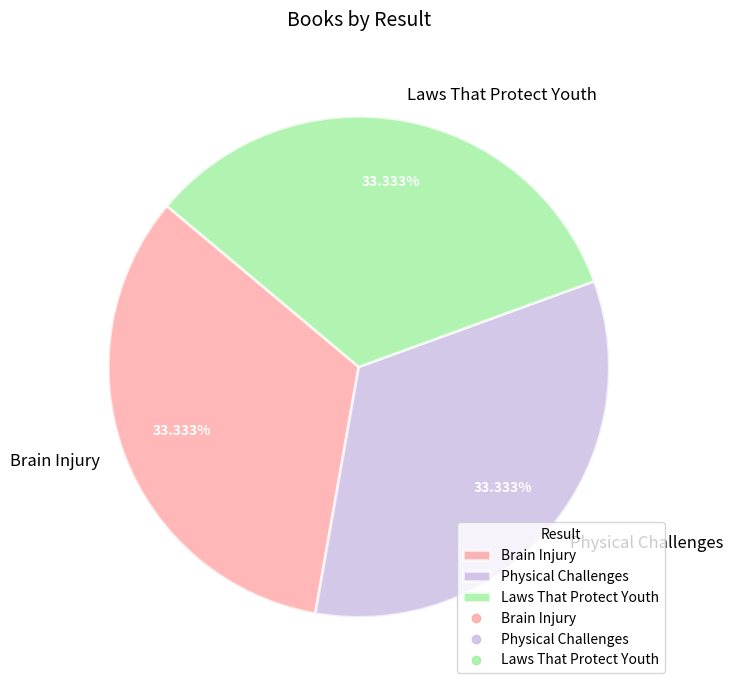

Is there any slice that represents more than half of the pie?

No